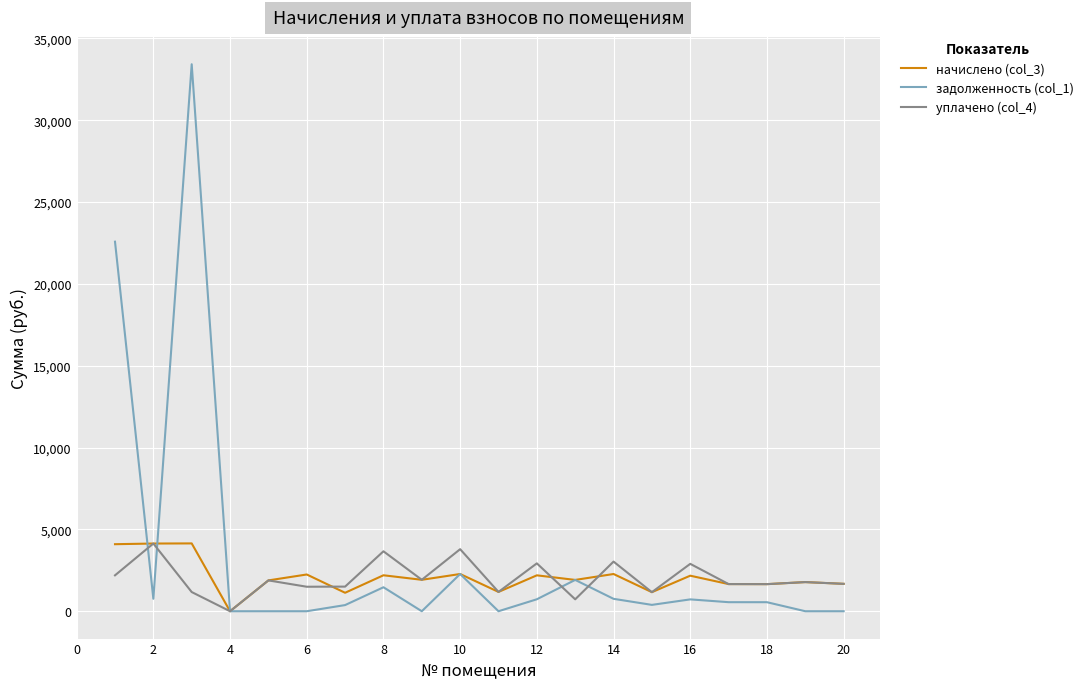

Which series has the largest range (max minus min)?

задолженность (col_1)